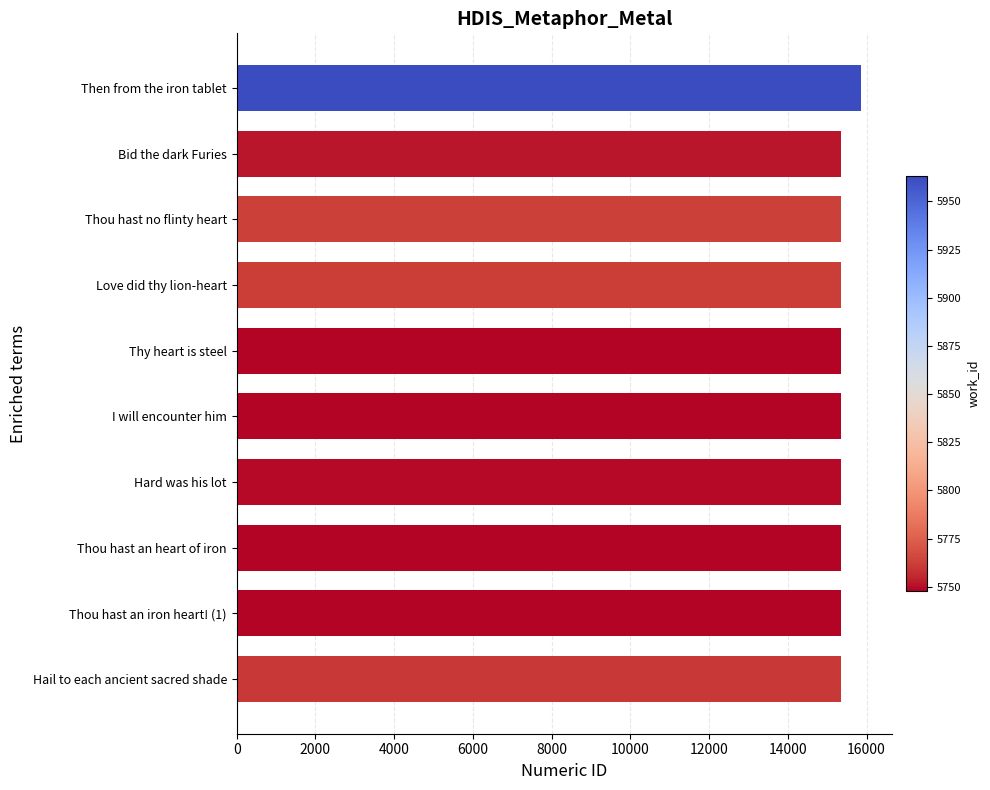

True or false: the data shows 23469 at Thou hast no flinty heart.

False